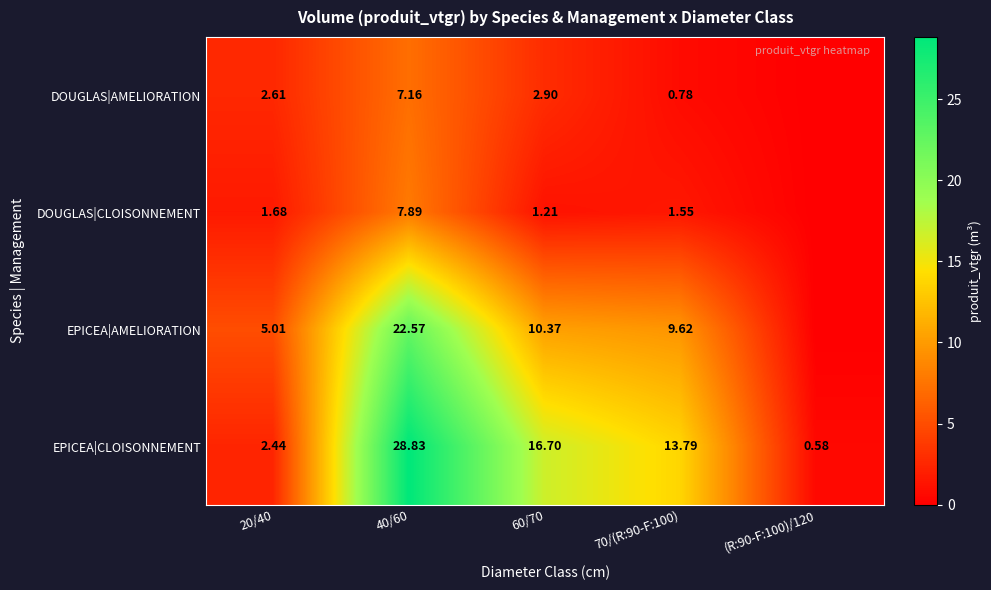

At how many categories does at least one series exceed 8?

3